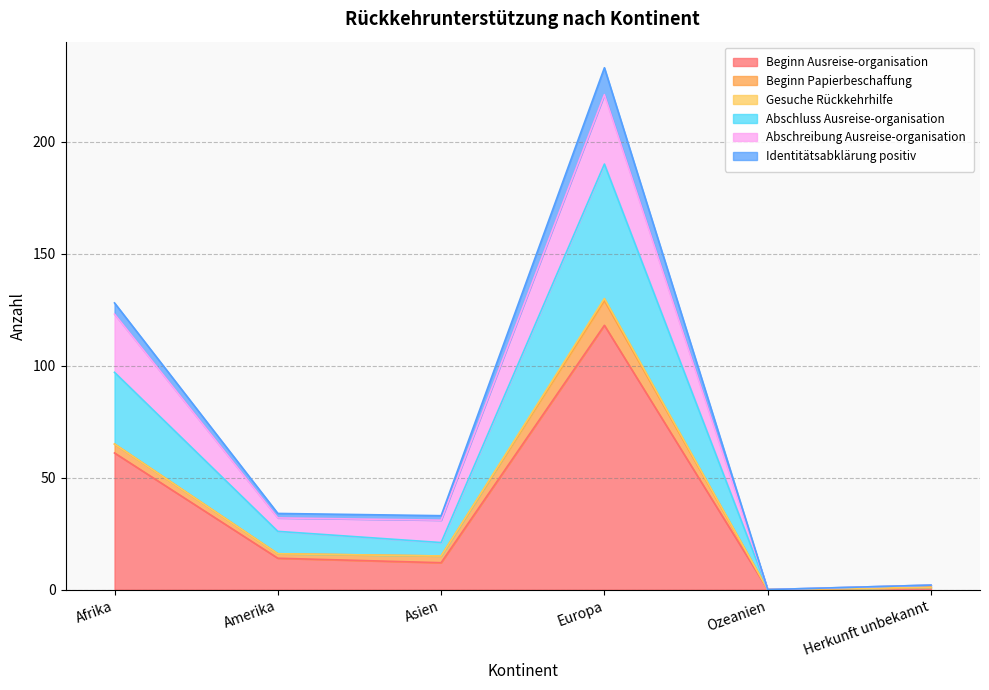

At which label does Beginn Ausreise-organisation reach its minimum?

Ozeanien